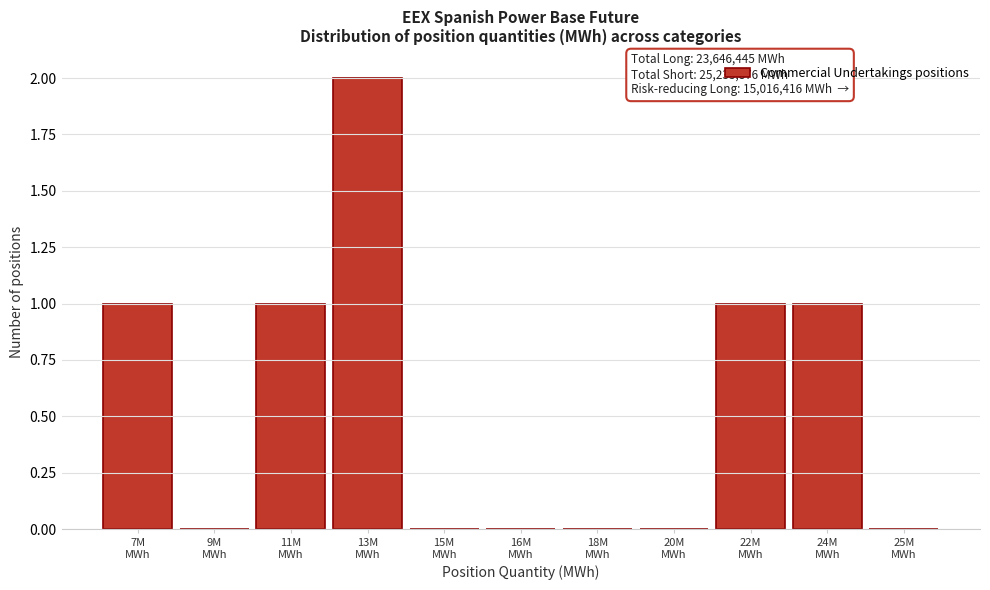

What is the sum of all values?

6